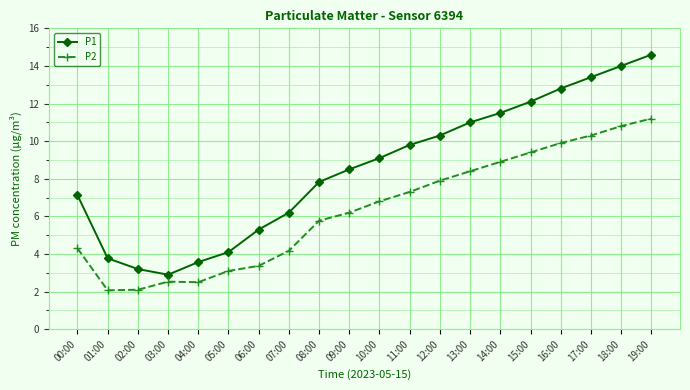

True or false: P1 has more than 2 points higher than both neighbors.

False